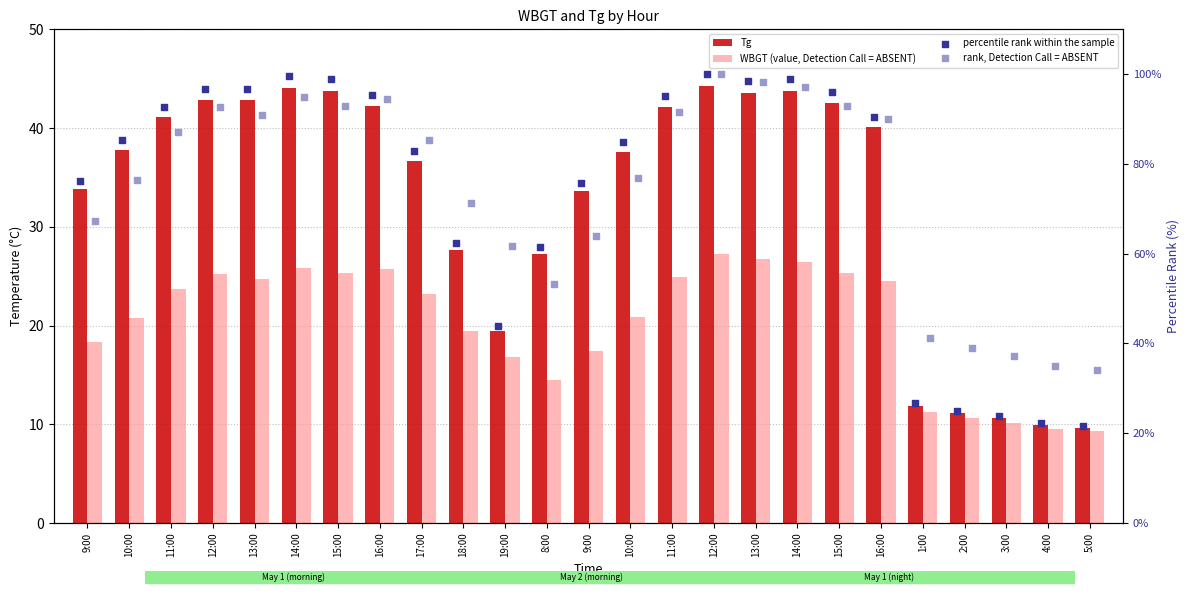

At which category is the sum across all series the highest?

12:00